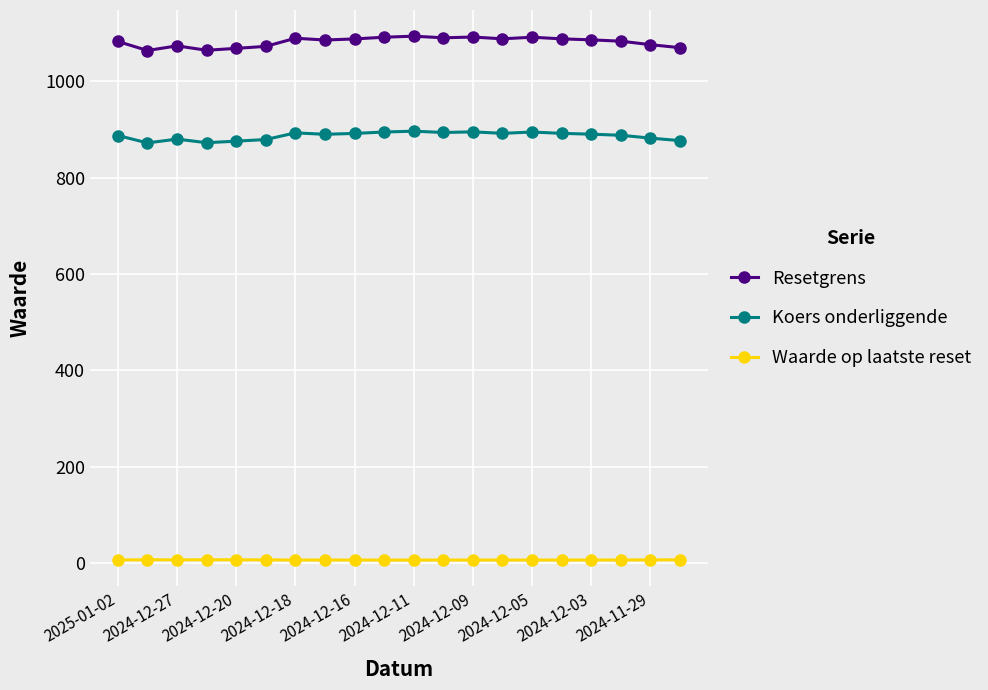

What are all the series names shown in the legend?

Resetgrens, Koers onderliggende, Waarde op laatste reset